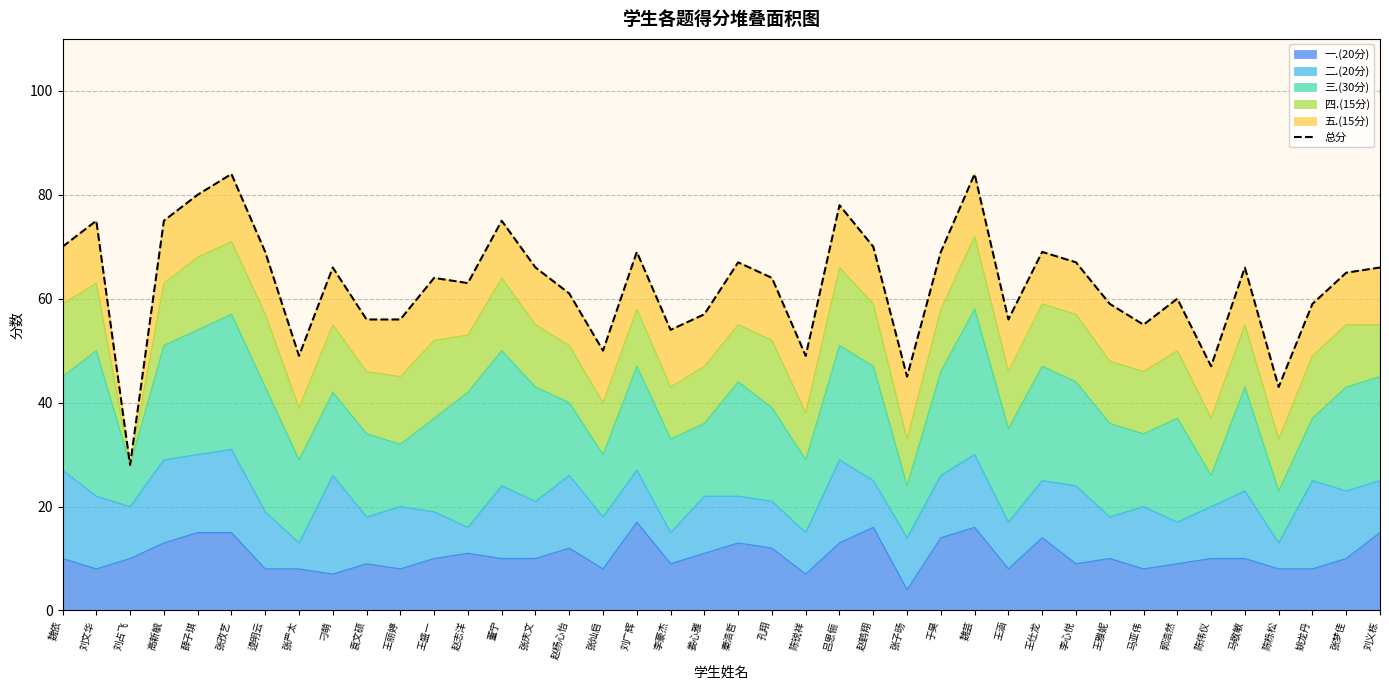

The 一.(20分) series shows 13 at 袁文硕. True or false?

False